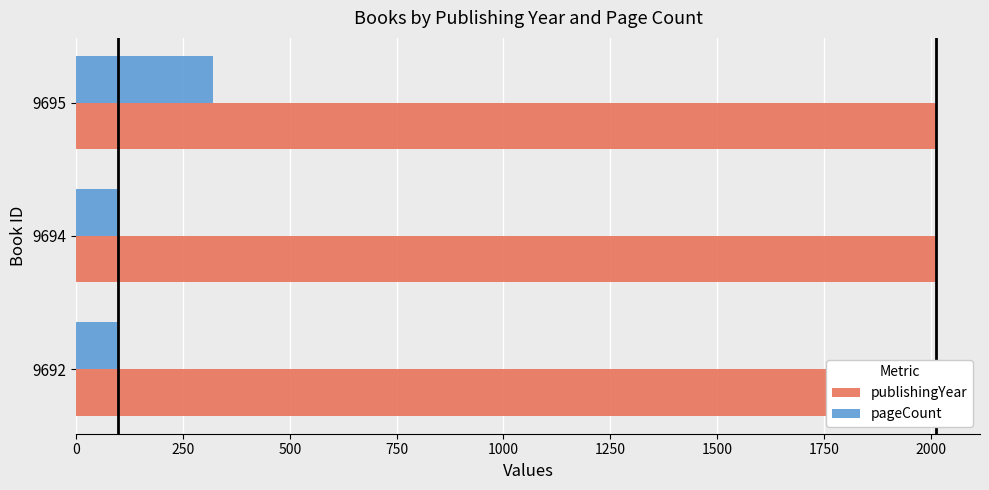

True or false: publishingYear has a value of 2013 at 9692.

True